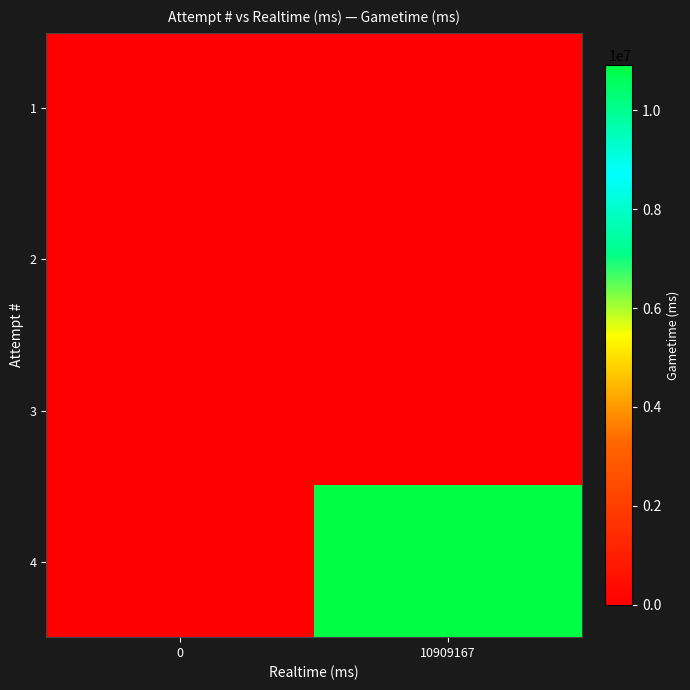

Reading left to right, what are all the values shown in this chart?

1: 0=0	10909167=0
2: 0=0	10909167=0
3: 0=0	10909167=0
4: 0=0	10909167=10909167